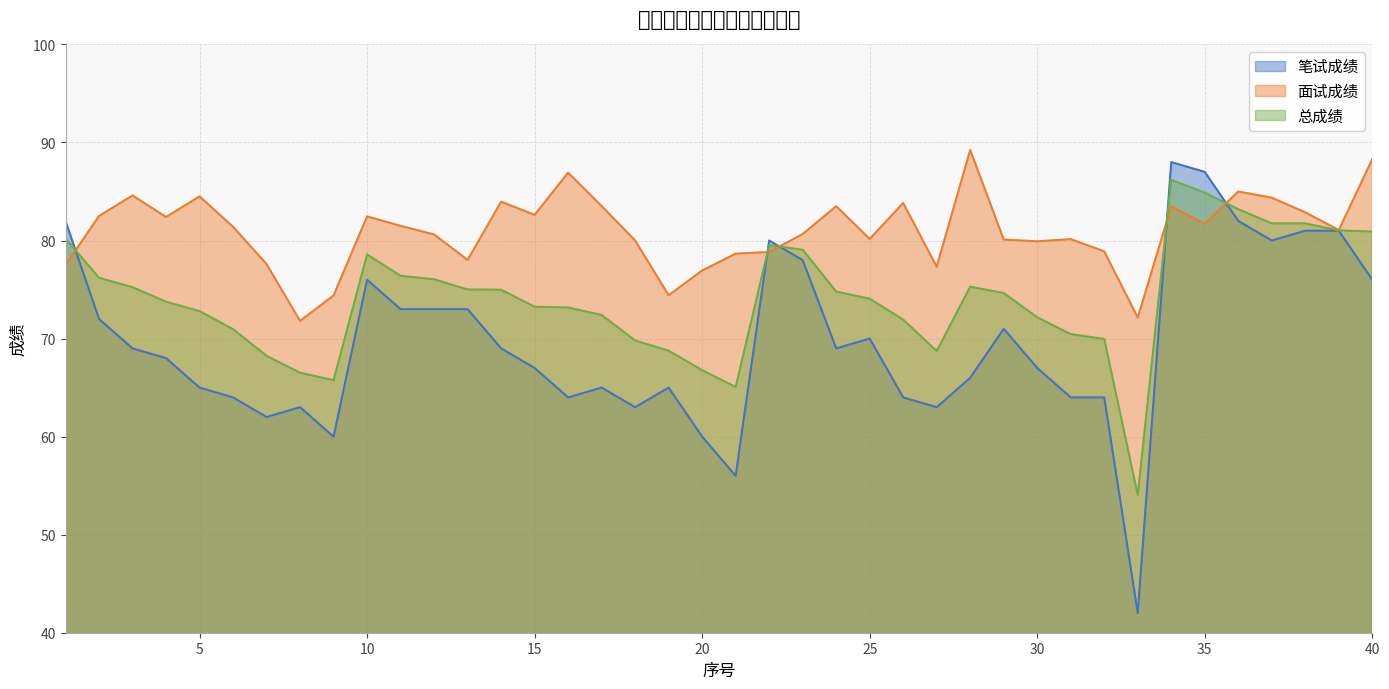

Reading left to right, transcribe all the data shown in this chart.

笔试成绩: 82.0	72.0	69.0	68.0	65.0	64.0	62.0	63.0	60.0	76.0	73.0	73.0	73.0	69.0	67.0	64.0	65.0	63.0	65.0	60.0	56.0	80.0	78.0	69.0	70.0	64.0	63.0	66.0	71.0	67.0	64.0	64.0	42.0	88.0	87.0	82.0	80.0	81.0	81.0	76.0
面试成绩: 77.5	82.5	84.6	82.4	84.5	81.4	77.6	71.8	74.4	82.5	81.5	80.6	78.0	84.0	82.6	86.9	83.5	80.0	74.4	76.9	78.7	78.8	80.7	83.5	80.2	83.8	77.3	89.2	80.1	79.9	80.1	78.9	72.1	83.5	81.7	85.0	84.4	82.9	81.1	88.3
总成绩: 80.2	76.2	75.2	73.8	72.8	71.0	68.2	66.5	65.8	78.6	76.4	76.0	75.0	75.0	73.2	73.2	72.4	69.8	68.8	66.8	65.1	79.5	79.1	74.8	74.1	71.9	68.7	75.3	74.6	72.2	70.5	70.0	54.1	86.2	84.9	83.2	81.7	81.7	81.0	80.9